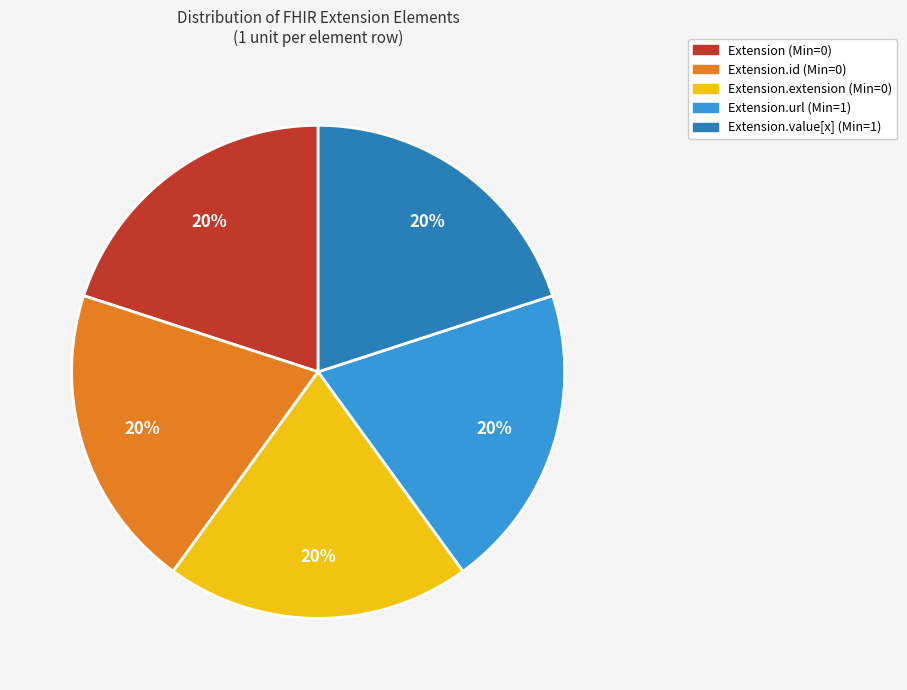

To the nearest percent, what is the average slice percentage?

20%